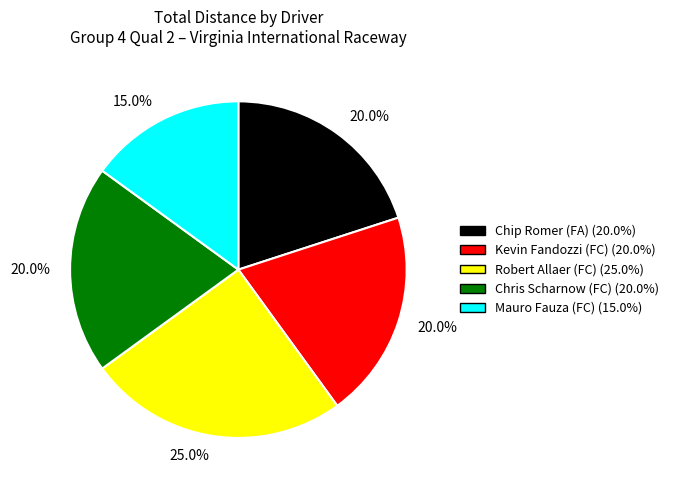

Is there a majority slice in this chart?

No